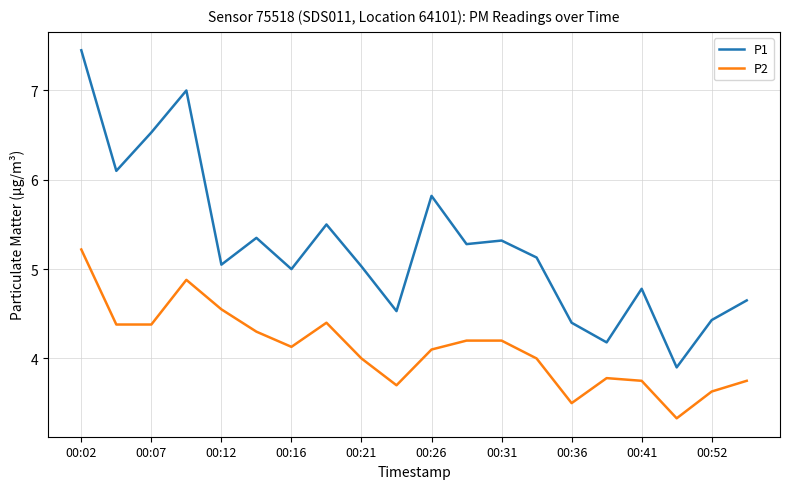

Rank the series by their maximum value, from highest to lowest.

P1, P2